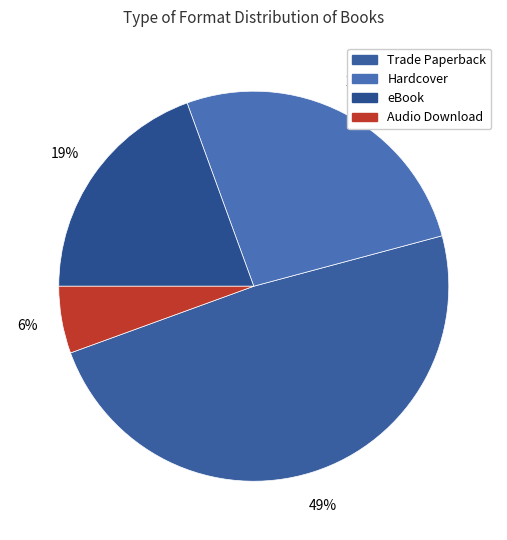

Is it true that Hardcover is 26% of the pie?

True